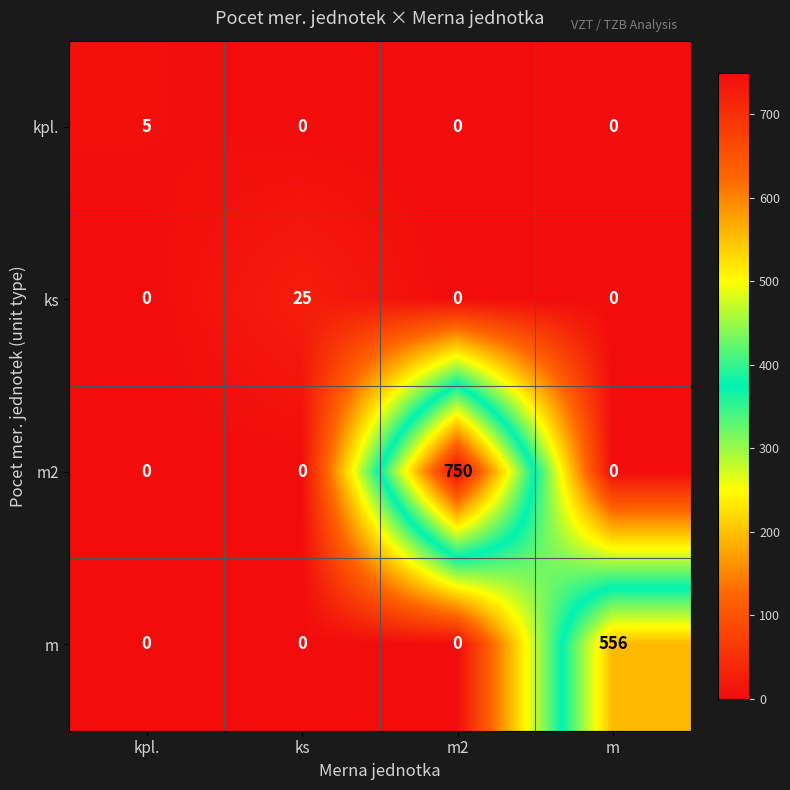

Rank the series by their maximum value, from lowest to highest.

kpl., ks, m, m2